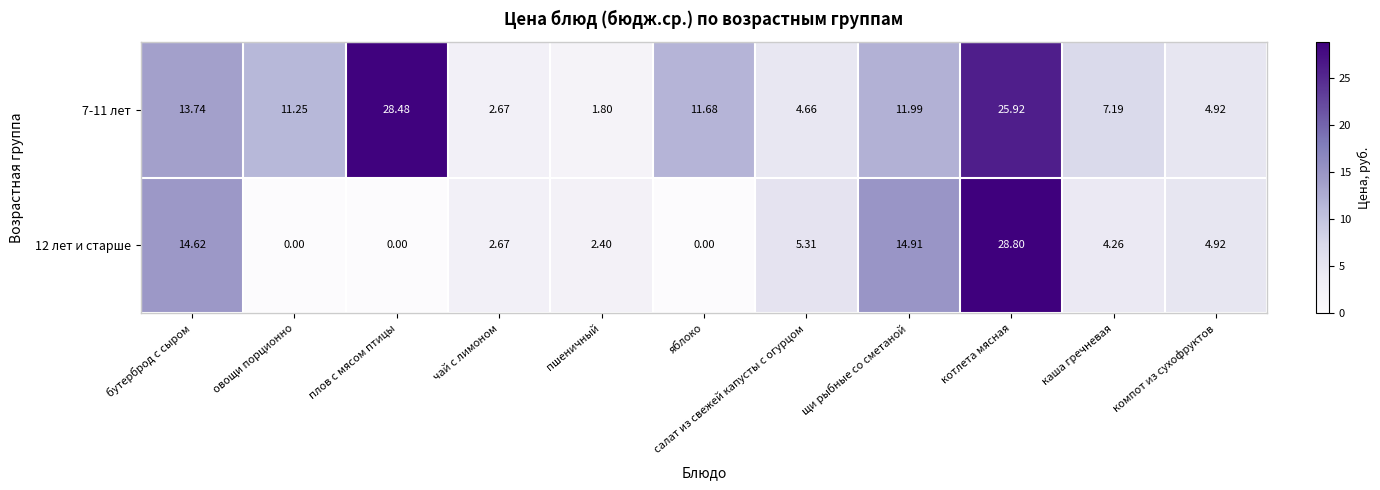

At which category is the sum across all series the highest?

котлета мясная